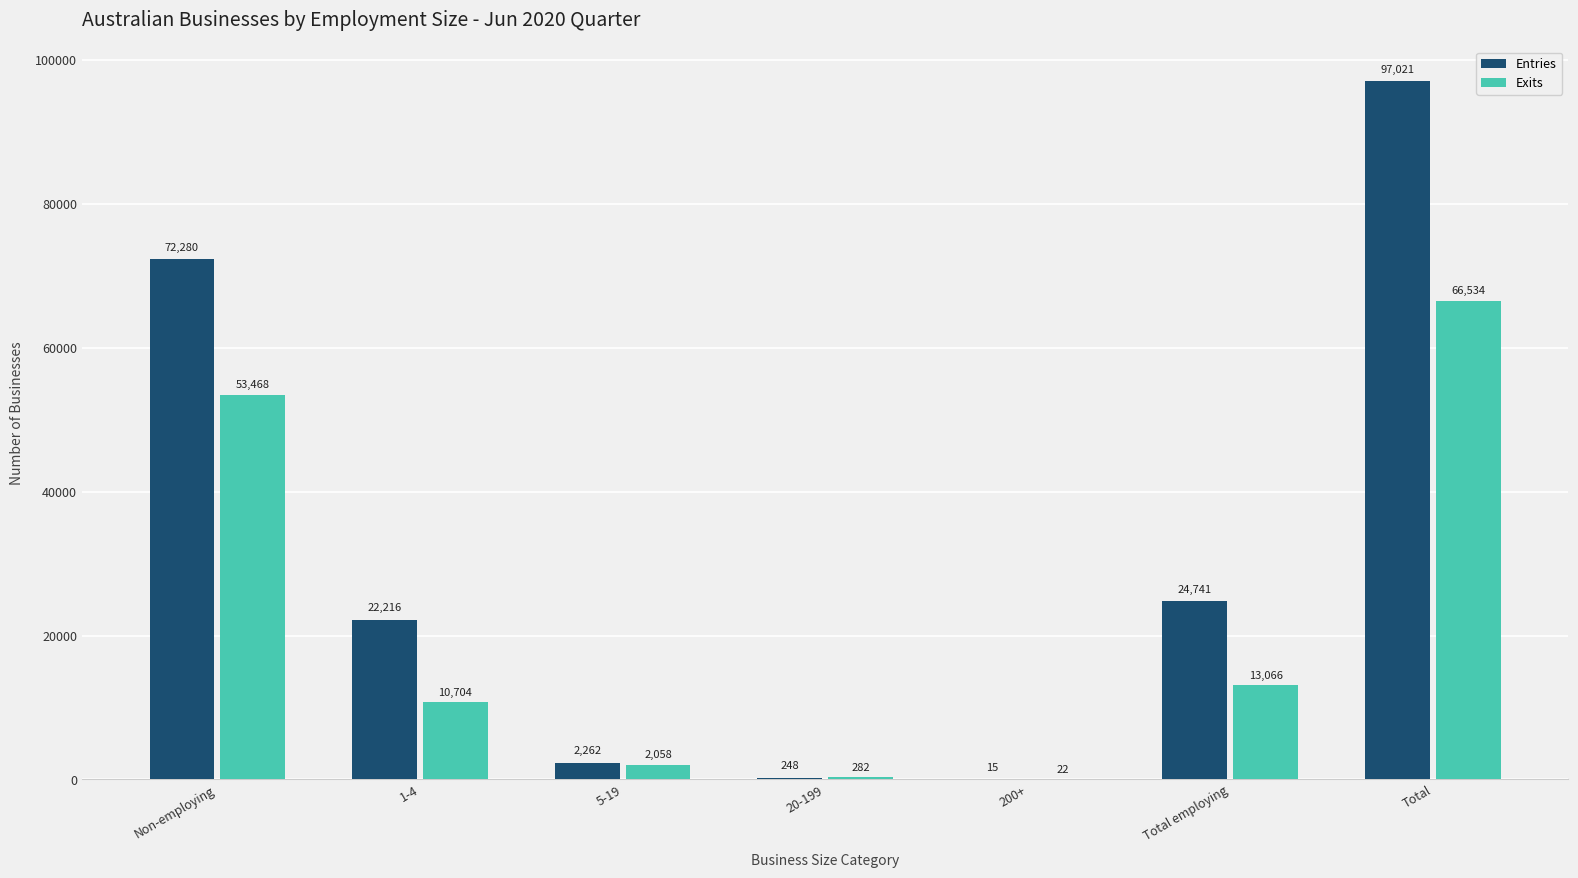

At which category is the sum across all series the highest?

Total